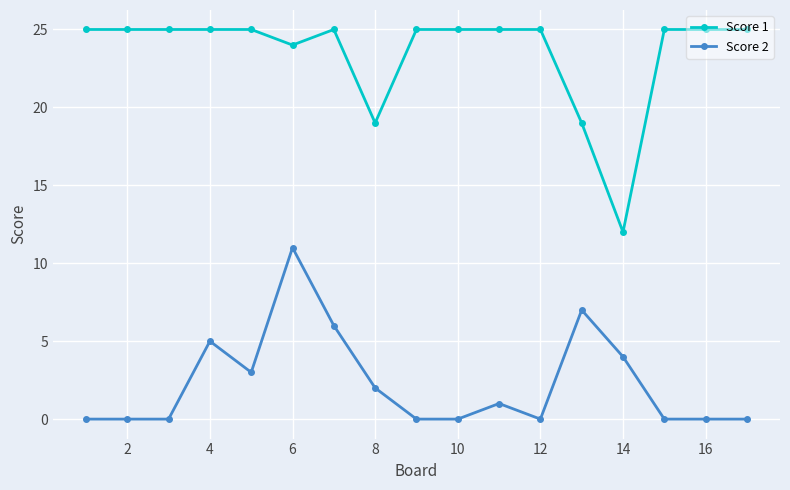

What is the value of the Score 1 point at the 4th from the left?

25